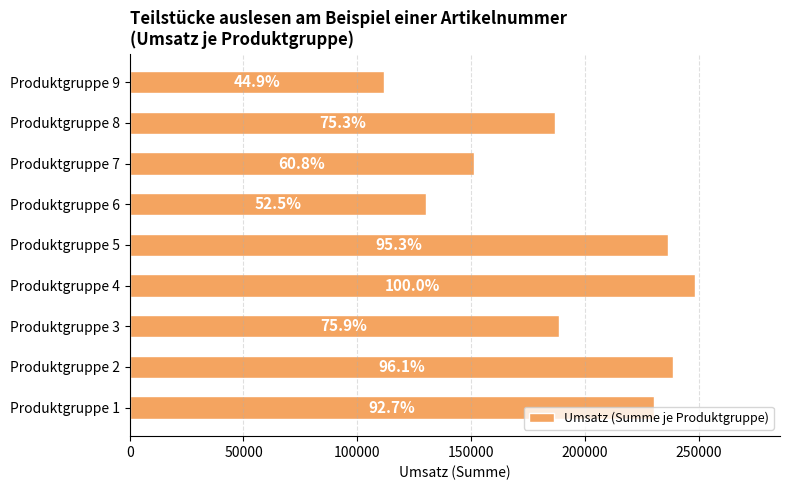

How many bars are there in total?

9